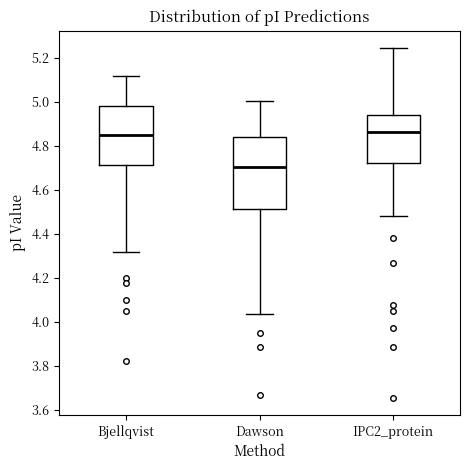

Reading left to right, read every box against the y-axis: the position of its median line, the range the box covers, and the ends of its whiskers. The values are not printed on the chart, so give them approximately, as read against the axis.

Bjellqvist: median 4.86, box 4.72 to 4.98, whiskers 4.32 to 5.12
Dawson: median 4.70, box 4.52 to 4.84, whiskers 4.04 to 5.00
IPC2_protein: median 4.86, box 4.72 to 4.94, whiskers 4.48 to 5.24